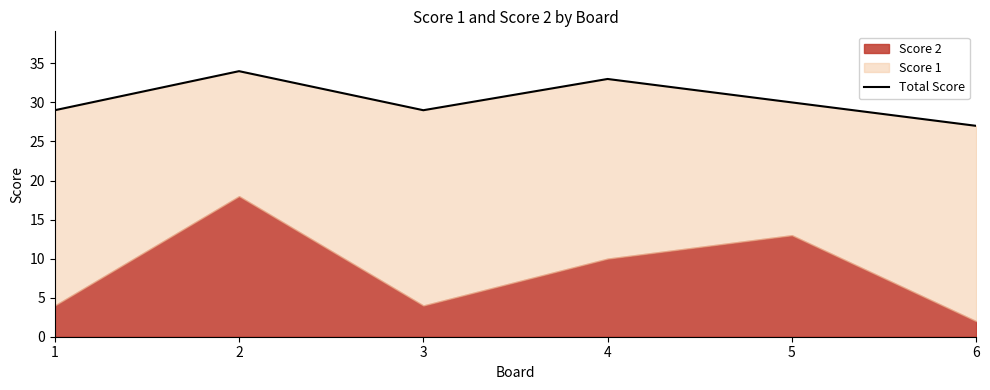

List the labels in order of value, largest first.

2, 4, 5, 1, 3, 6